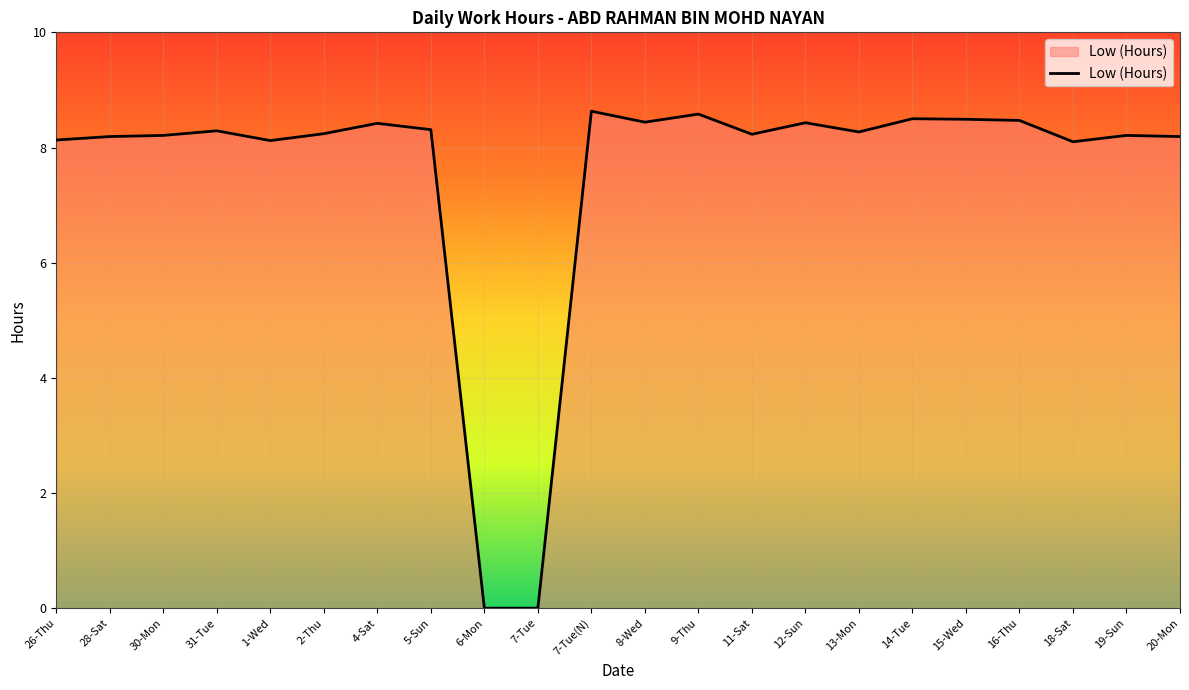

How many lines are shown in the chart?

1